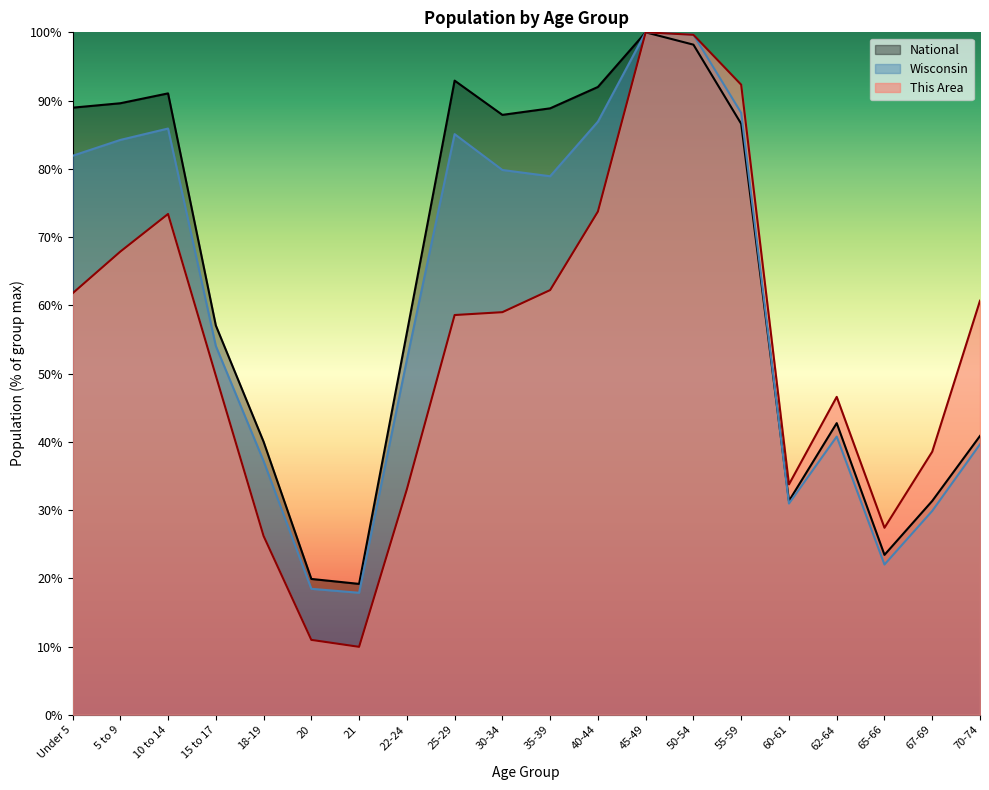

What is the value of the Wisconsin point at the 17th from the left?

40.8